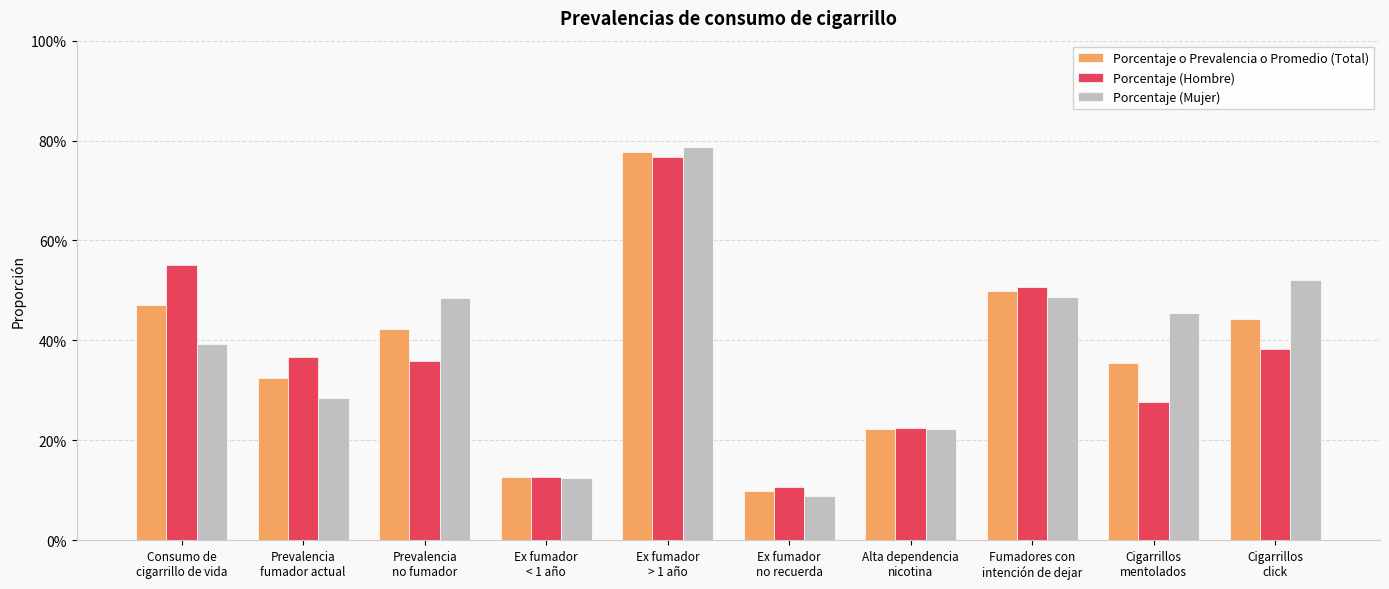

Which series has the largest range (max minus min)?

Porcentaje (Mujer)